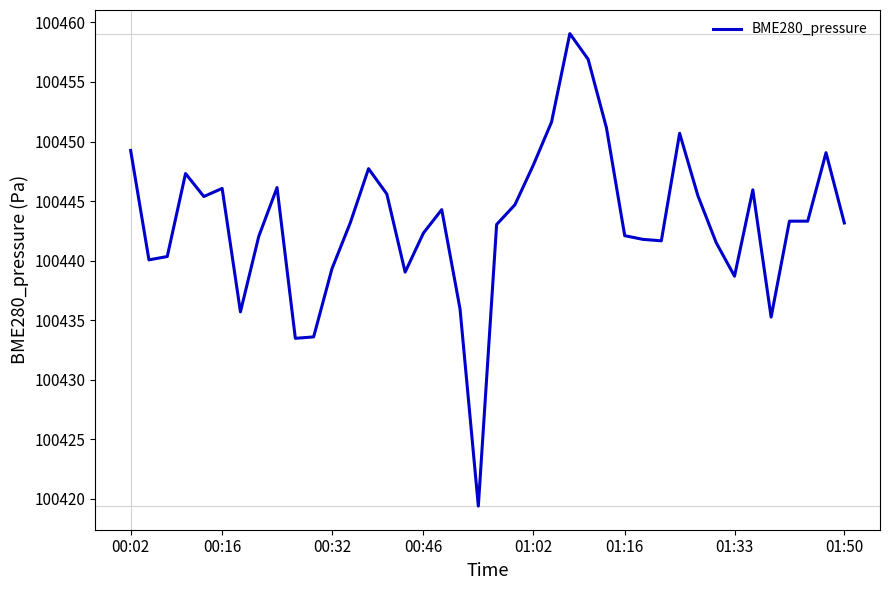

What is the difference between the maximum and minimum values?

39.7